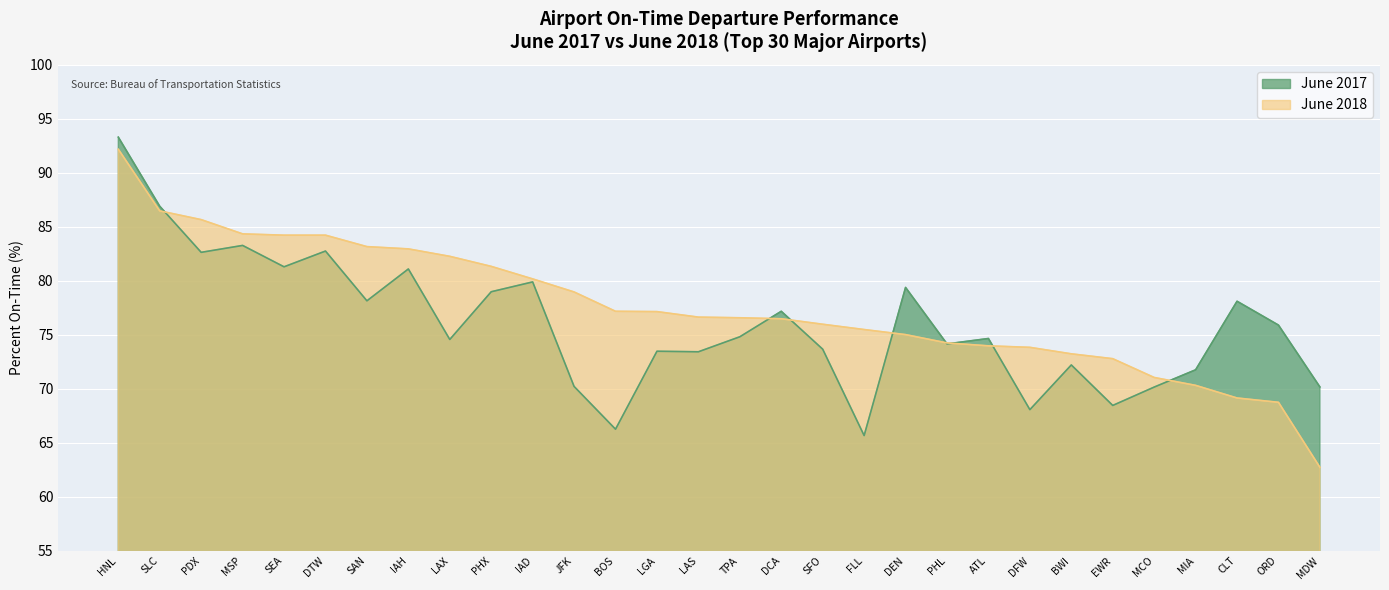

At how many categories does at least one series exceed 89?

1